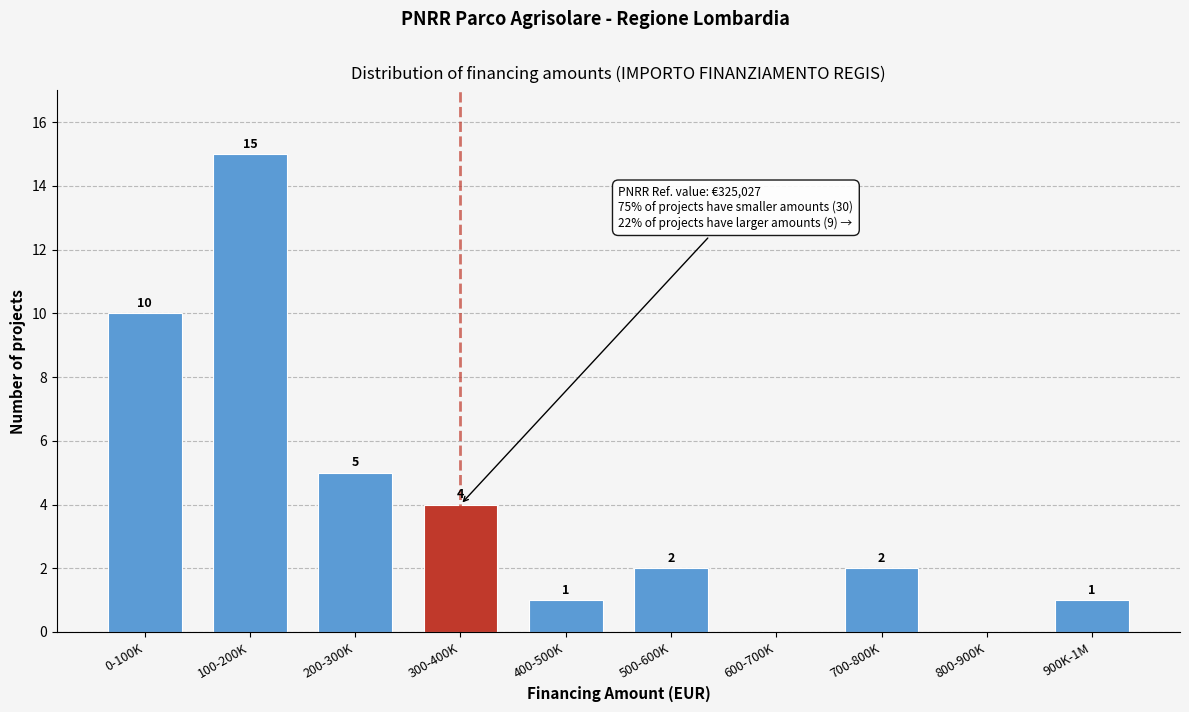

Reading right to left, list all the values displayed in this chart.

900K-1M=1	800-900K=0	700-800K=2	600-700K=0	500-600K=2	400-500K=1	300-400K=4	200-300K=5	100-200K=15	0-100K=10